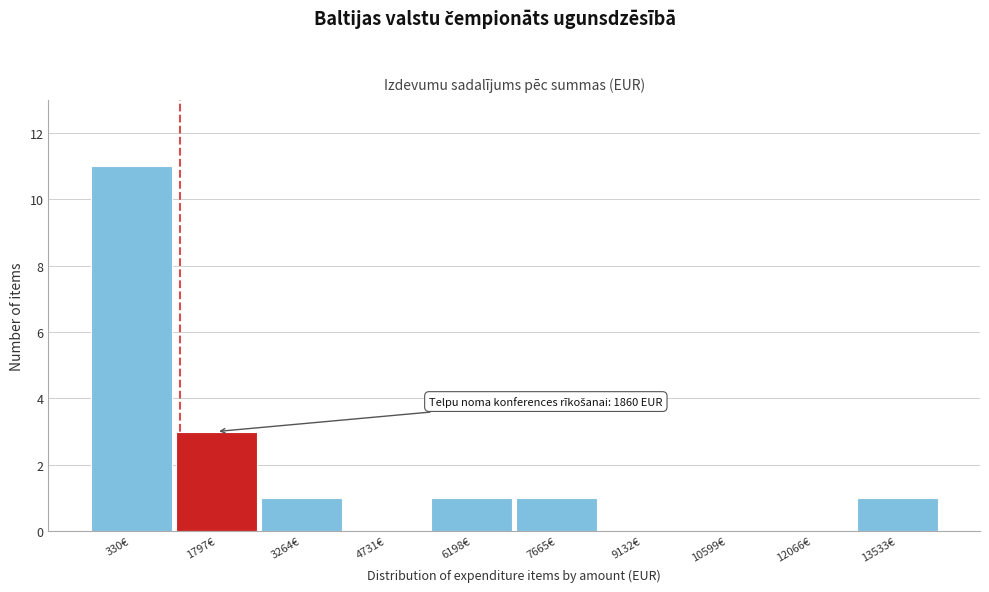

Reading right to left, extract all data points from this chart.

13533€=1	12066€=0	10599€=0	9132€=0	7665€=1	6198€=1	4731€=0	3264€=1	1797€=3	330€=11